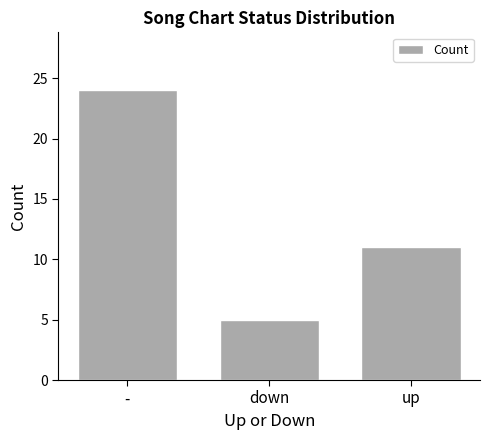

How many data points does each series have?

3